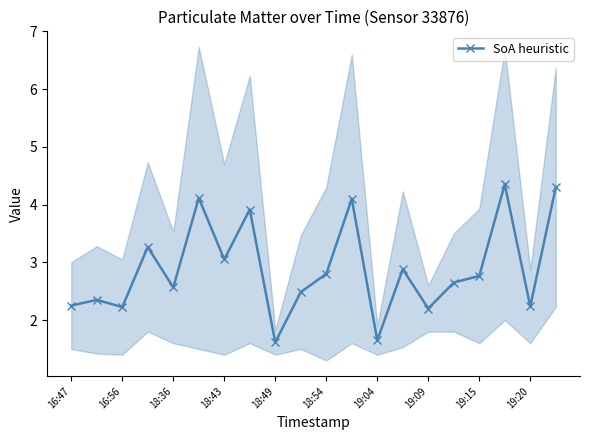

At which category does the chart reach its peak across all series?

17